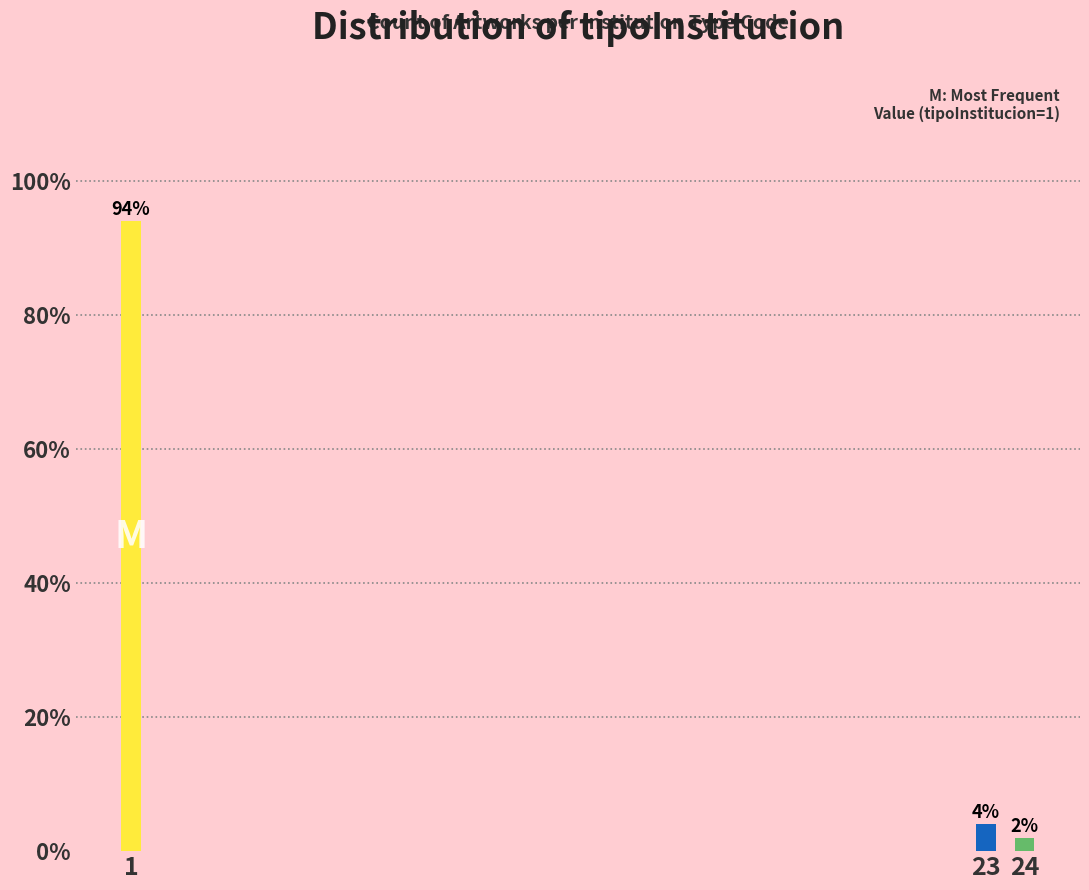

Reading left to right, what are all the values shown in this chart?

1=94	23=4	24=2